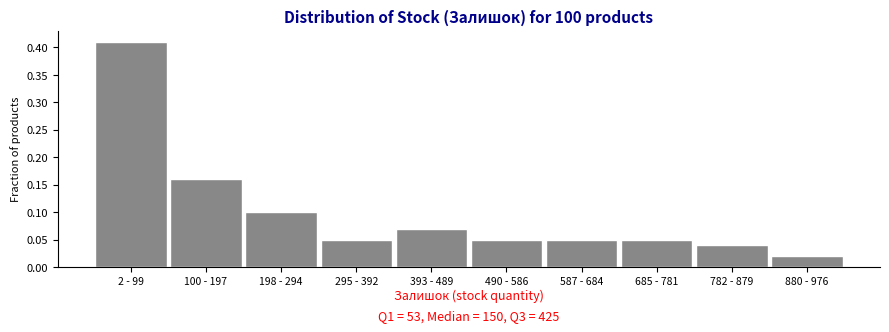

Which category has the highest value across all series?

2 - 99